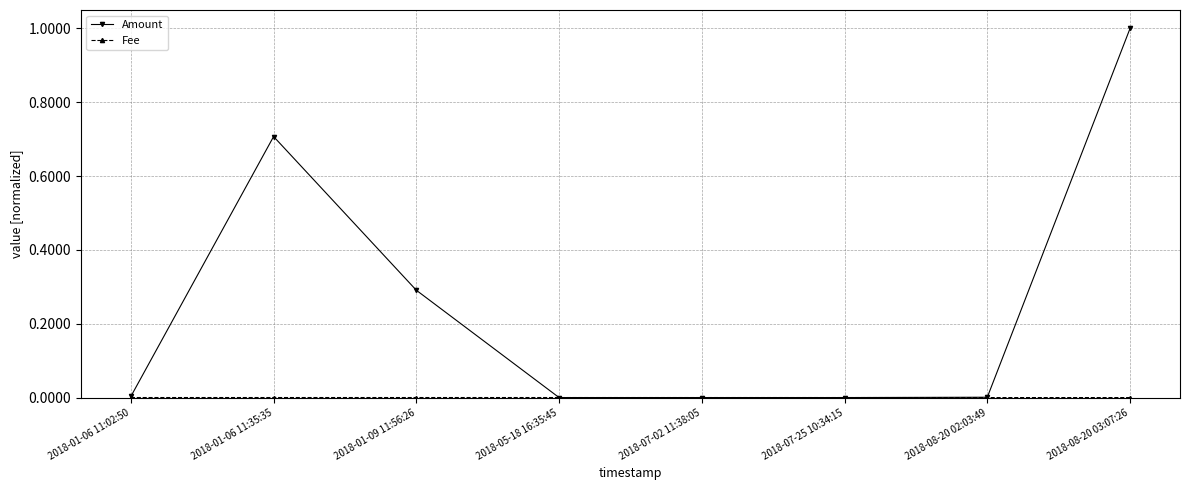

What is the value of the Amount point at the 3rd from the left?

0.3